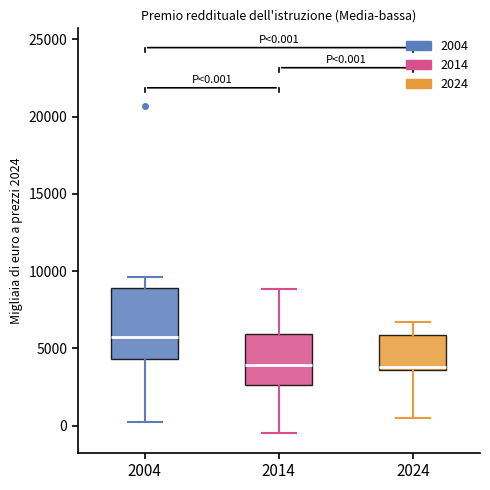

Comparing the boxes themselves (not the whiskers), which one is the tallest?

2004